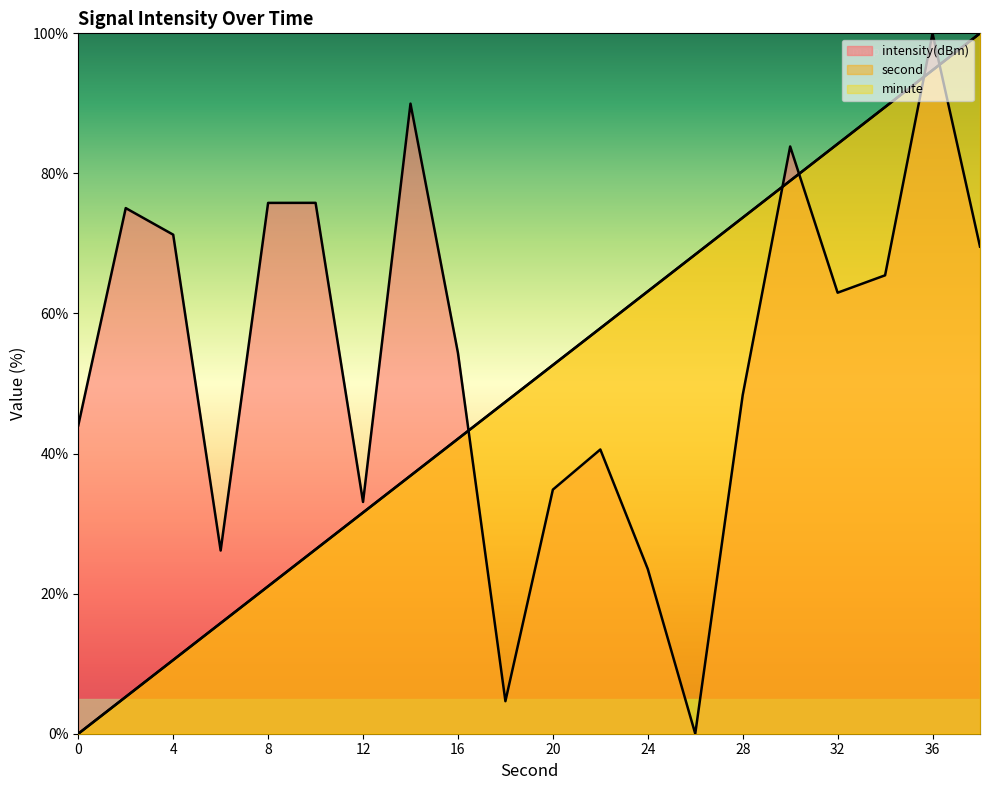

Between 4 and 26, which series saw the biggest shift?

intensity